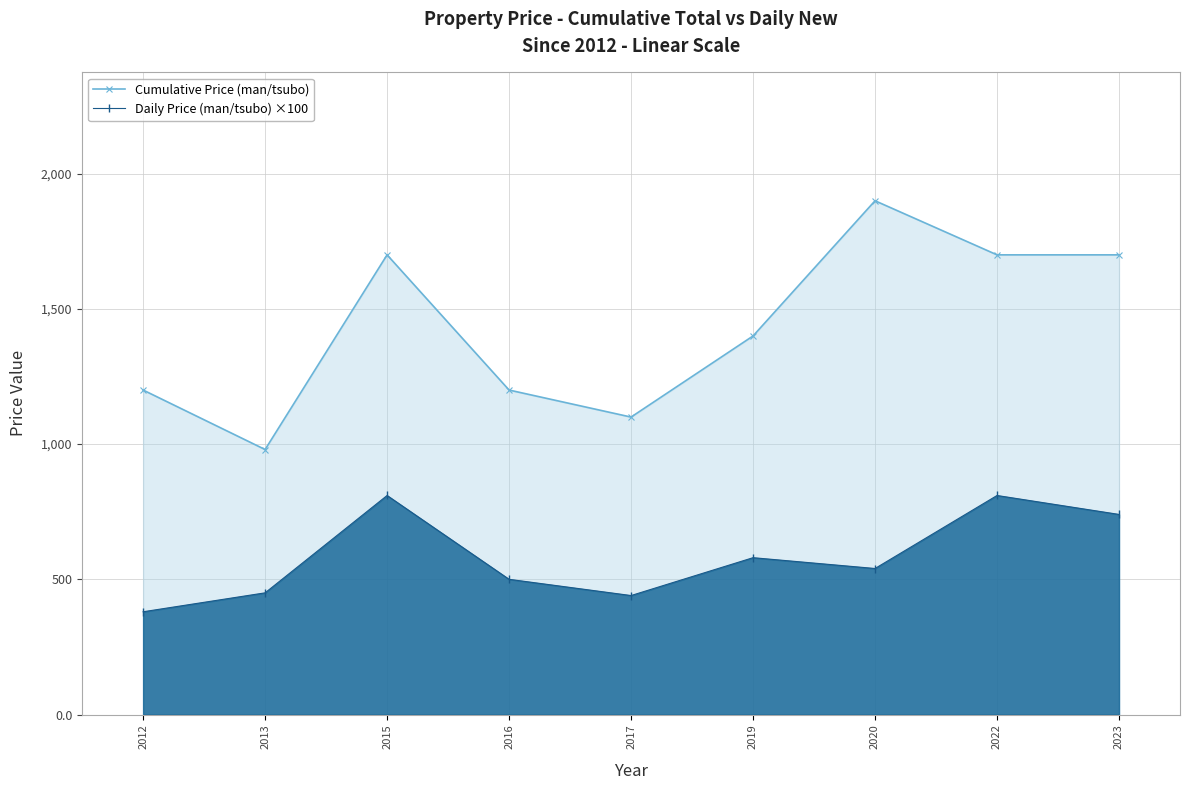

Reading right to left, transcribe all the data shown in this chart.

Cumulative Price (man/tsubo): 1700.0	1700.0	1900.0	1400.0	1100.0	1200.0	1700.0	980.0	1200.0
Daily Price (man/tsubo) ×100: 740.0	810.0	540.0	580.0	440.0	500.0	810.0	450.0	380.0